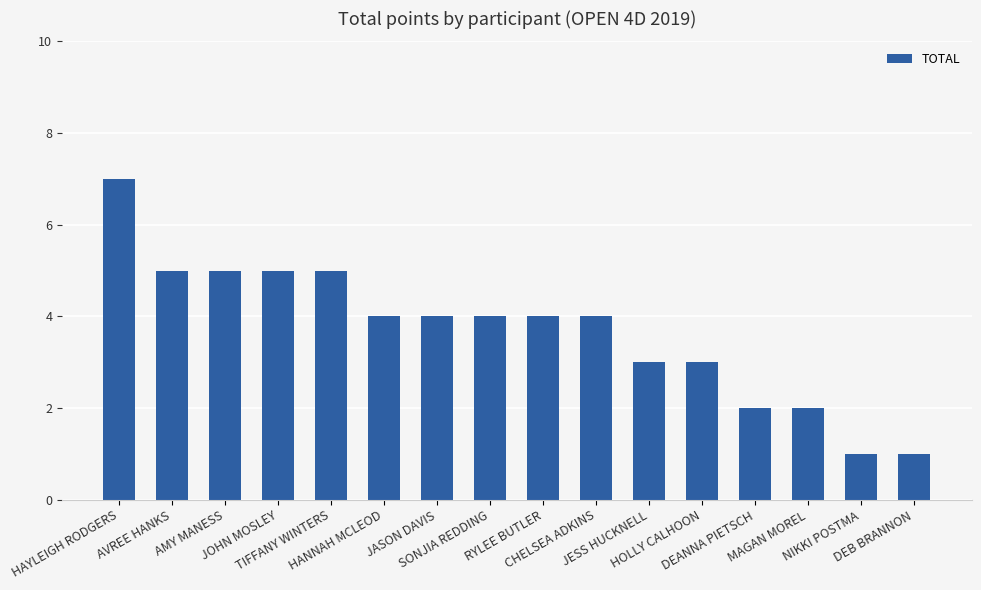

What is the difference between the second highest and minimum values?

4